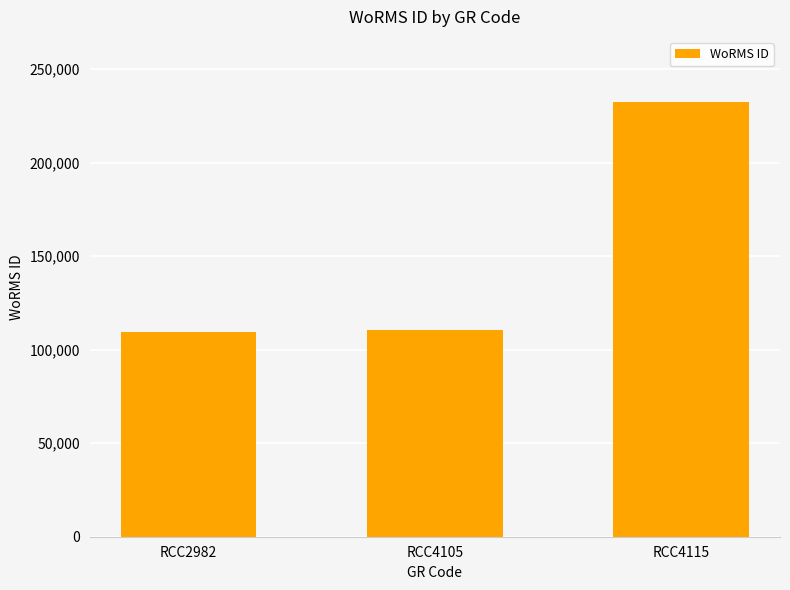

How many bars are there in total?

3